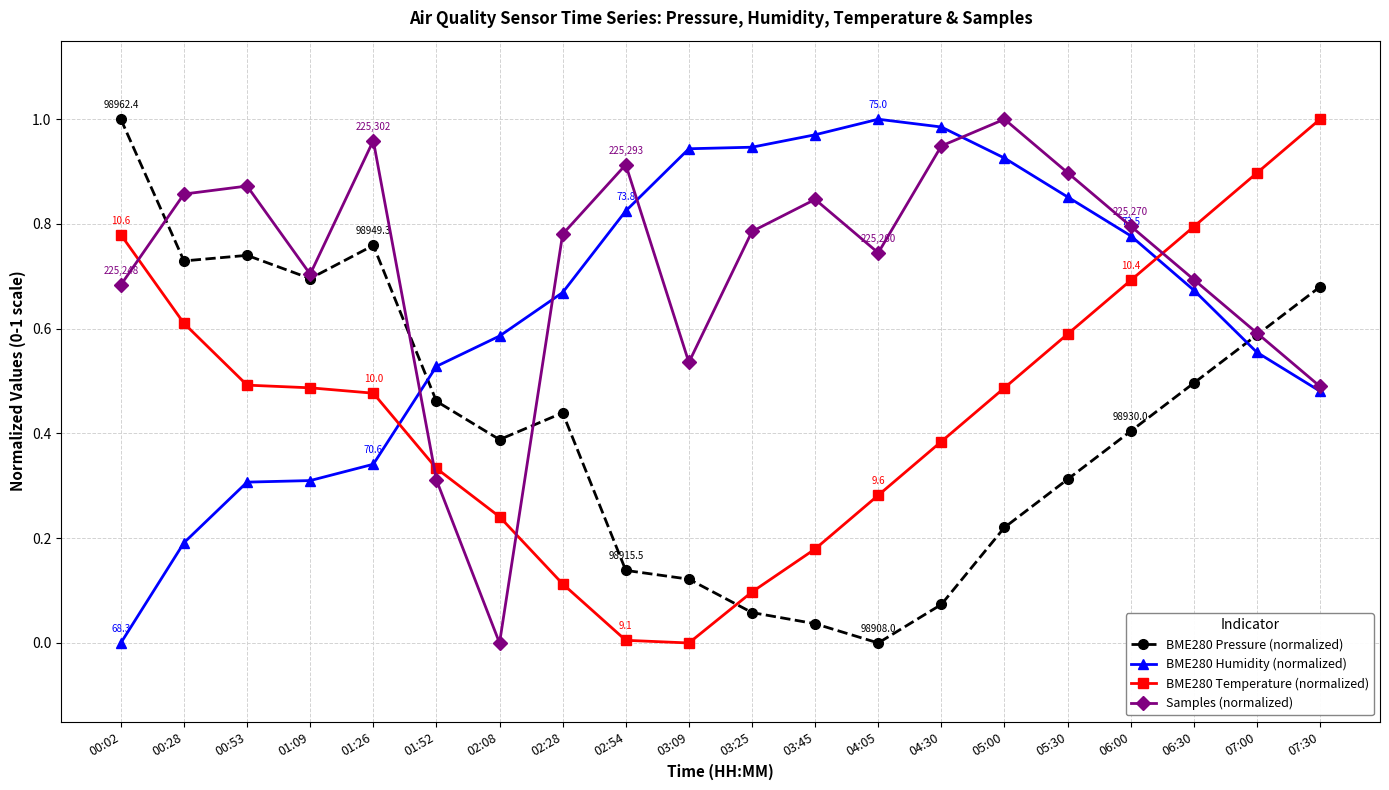

What is the total value across all series at 01:09?

2.2